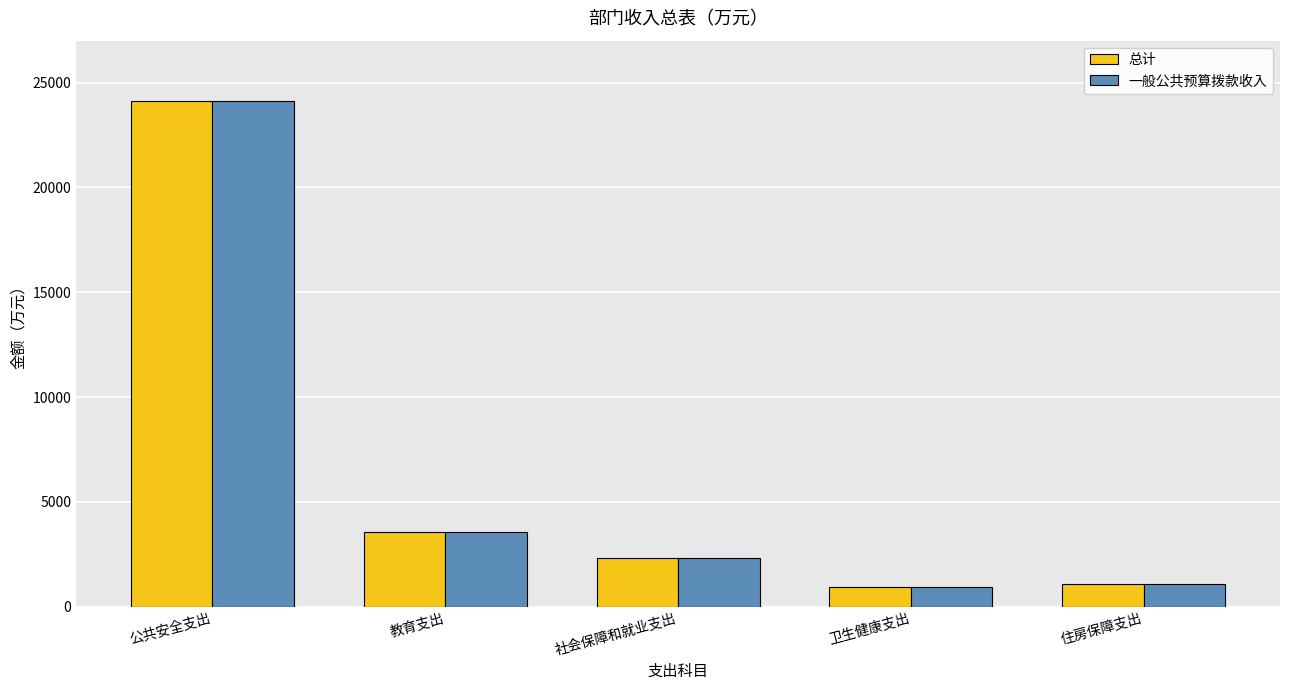

How many values in the 一般公共预算拨款收入 series exceed 2321?

3